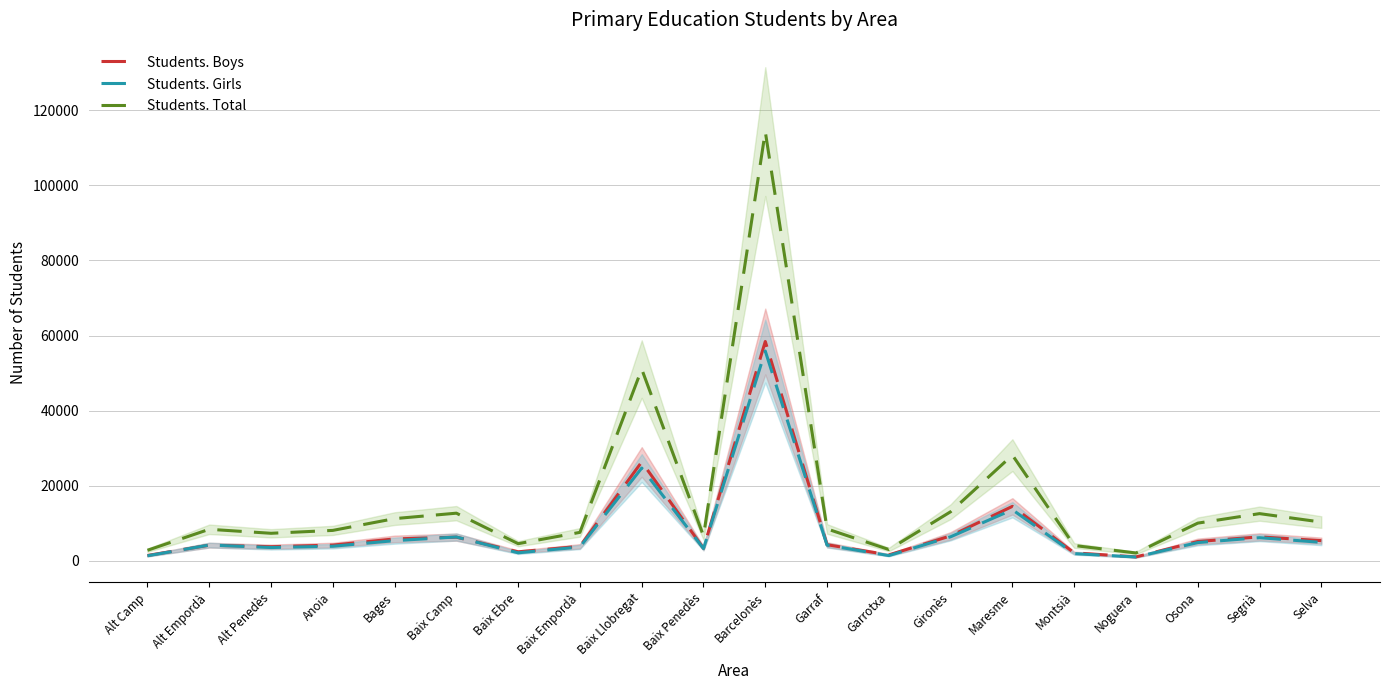

Which series changed the most between Baix Ebre and Maresme?

Students. Total